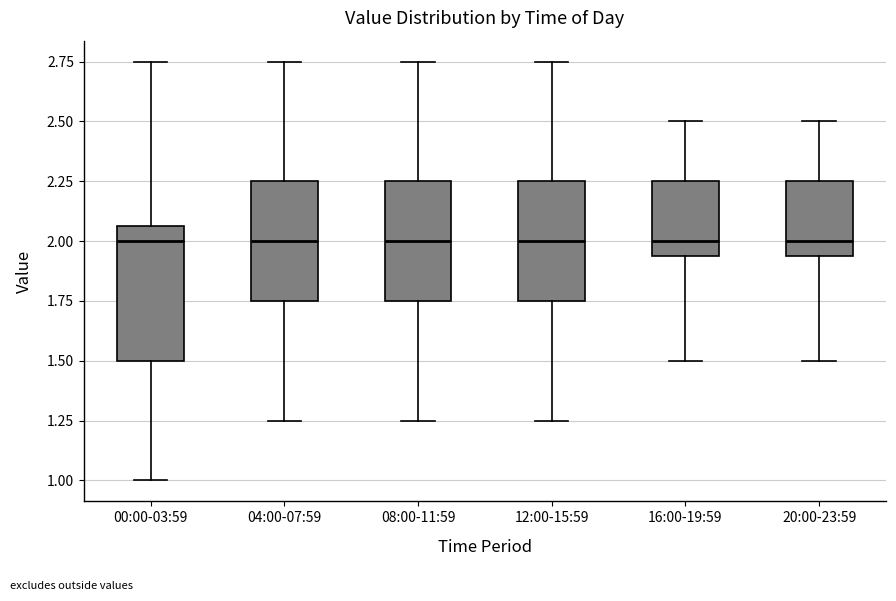

Reading left to right, transcribe this box plot: for each box, give where its median line is, the range the box spans, and where its two whiskers end, as read against the y-axis. The values are not printed on the chart, so give them approximately, as read against the axis.

00:00-03:59: median 2.00, box 1.50 to 2.05, whiskers 1.00 to 2.75
04:00-07:59: median 2.00, box 1.75 to 2.25, whiskers 1.25 to 2.75
08:00-11:59: median 2.00, box 1.75 to 2.25, whiskers 1.25 to 2.75
12:00-15:59: median 2.00, box 1.75 to 2.25, whiskers 1.25 to 2.75
16:00-19:59: median 2.00, box 1.95 to 2.25, whiskers 1.50 to 2.50
20:00-23:59: median 2.00, box 1.95 to 2.25, whiskers 1.50 to 2.50